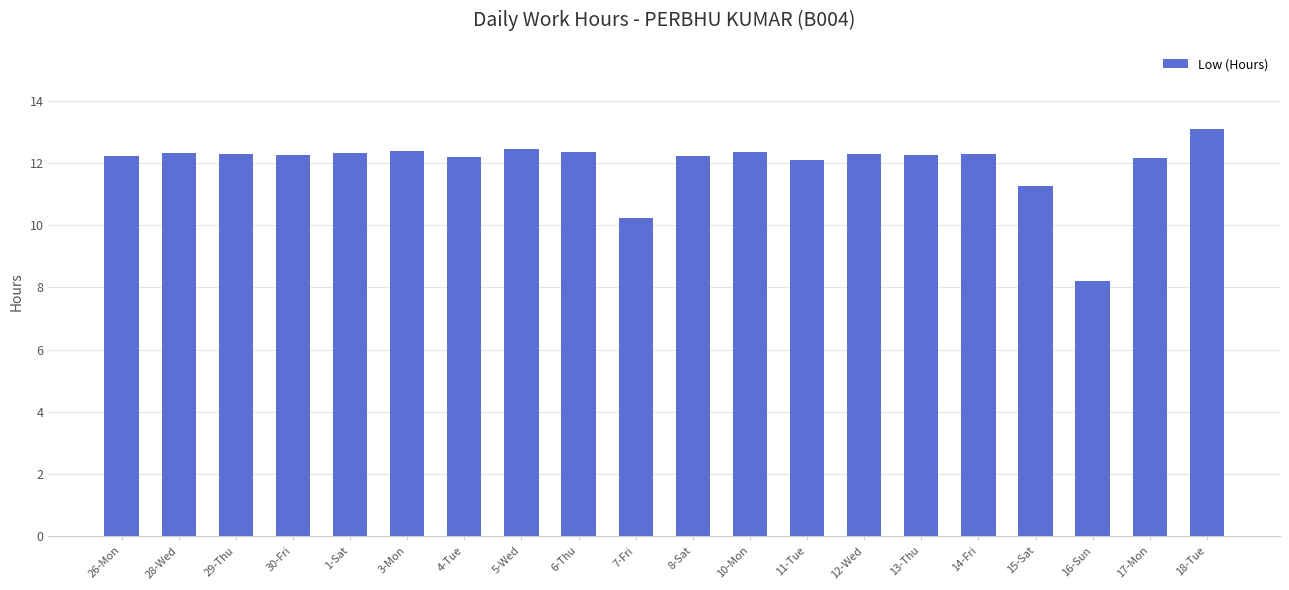

Where does the data first go above 12?

26-Mon